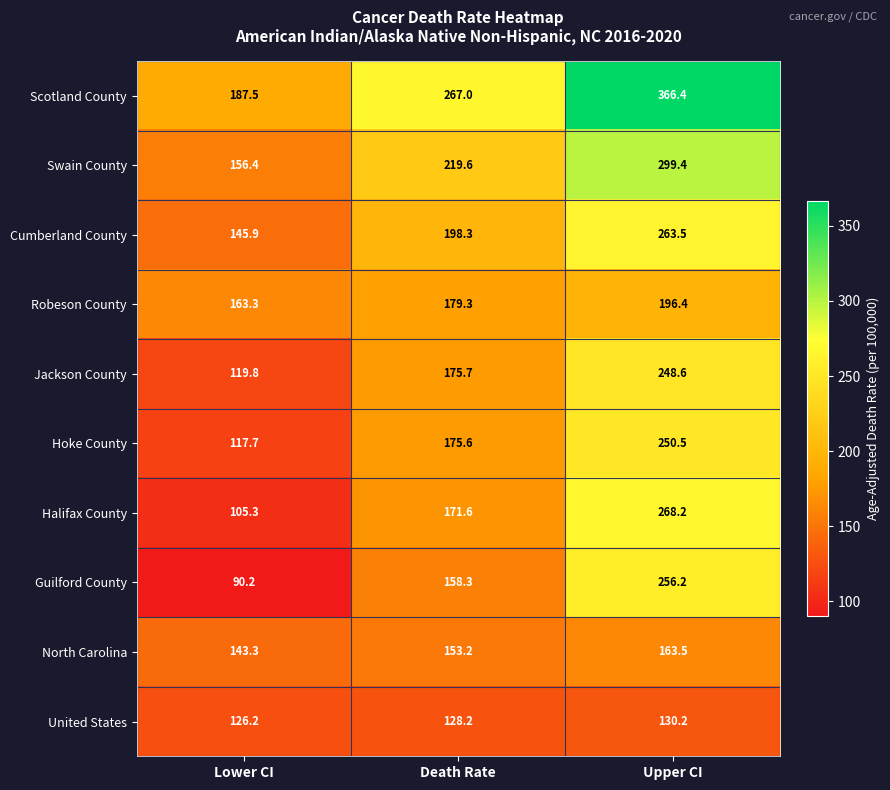

At how many categories does at least one series exceed 151?

3